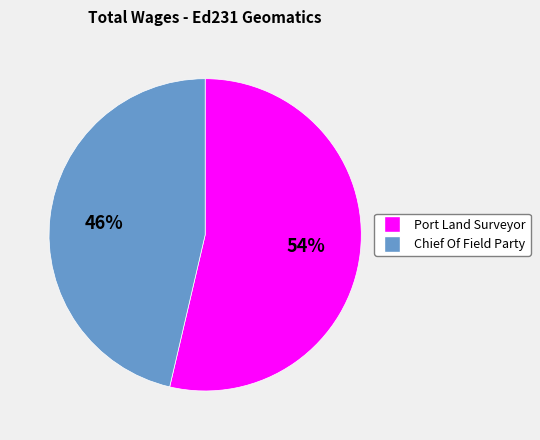

The Chief Of Field Party slice represents 46% of the pie. True or false?

True